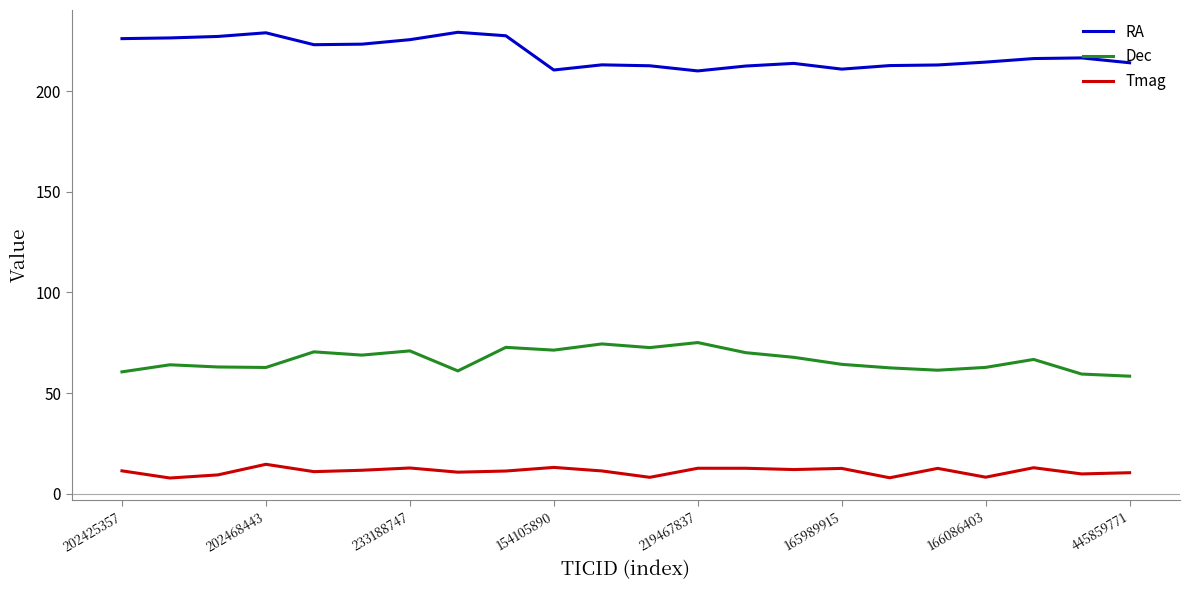

What is the smallest value displayed?

7.8